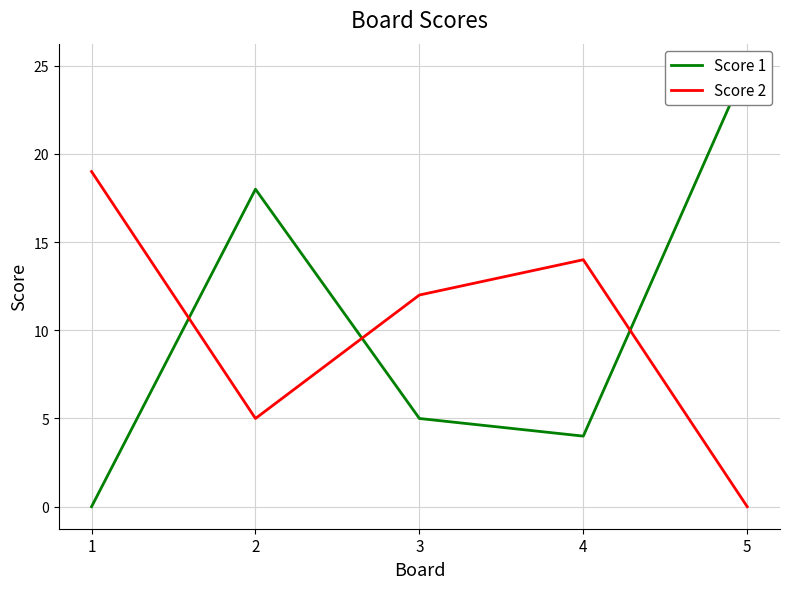

How many categories are shown in the chart?

5